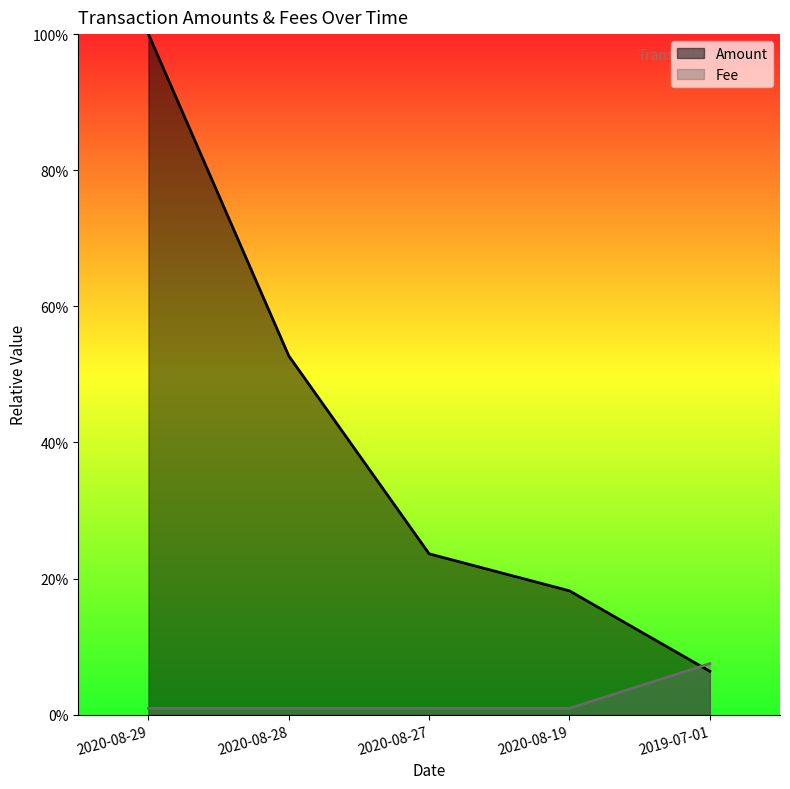

True or false: Fee has a value of 0.0 at 2020-08-27.

True